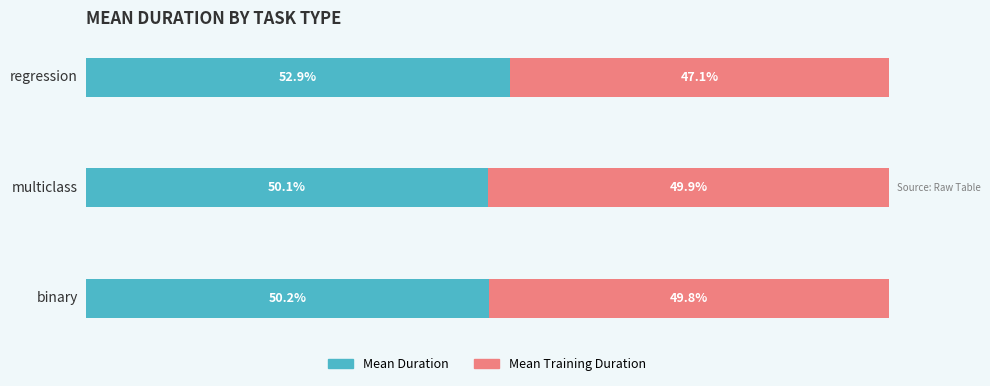

What are all the series names shown in the legend?

Mean Duration, Mean Training Duration